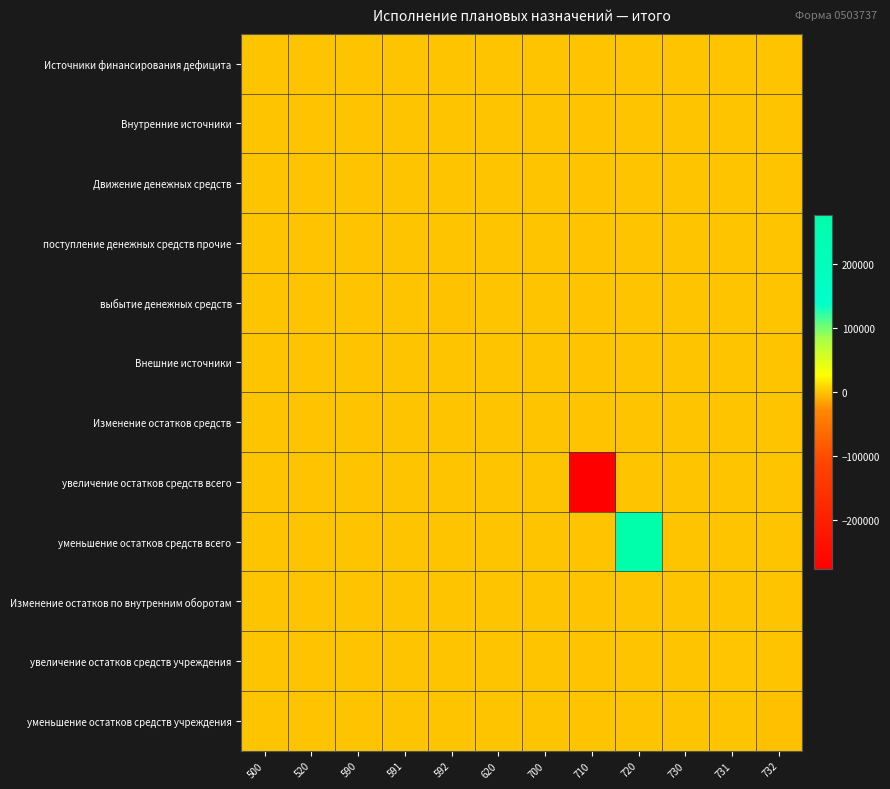

Between 731 and 700, which is larger?

731